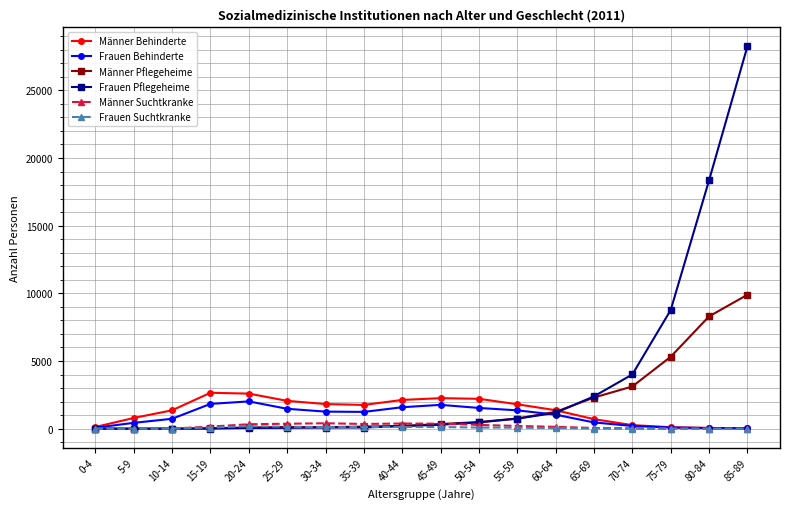

The value of Männer Behinderte at 25-29 is 624. True or false?

False